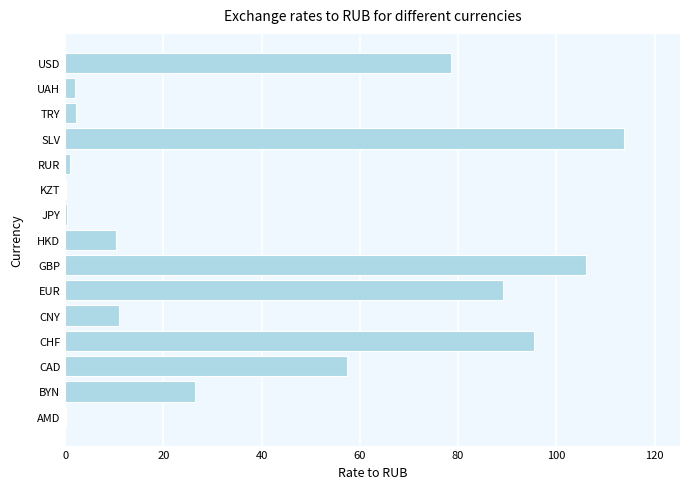

At which category does the chart reach its peak across all series?

SLV